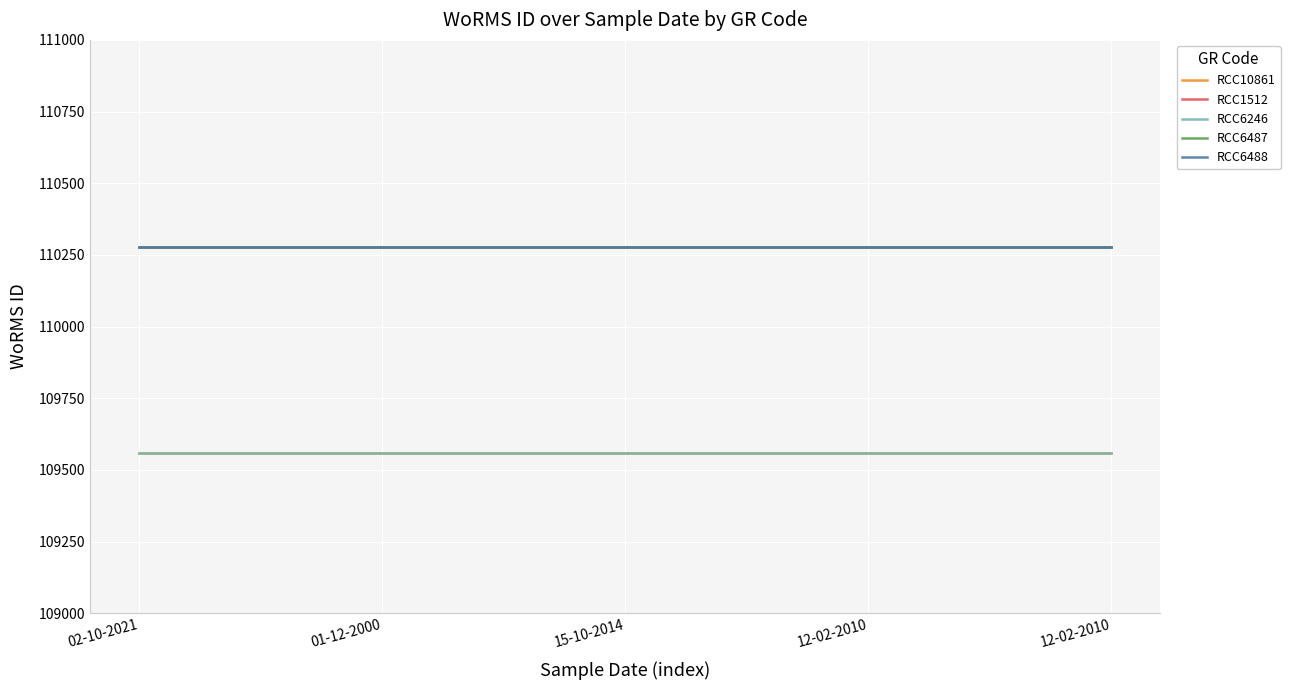

Does the chart display data point markers on the line(s)?

No